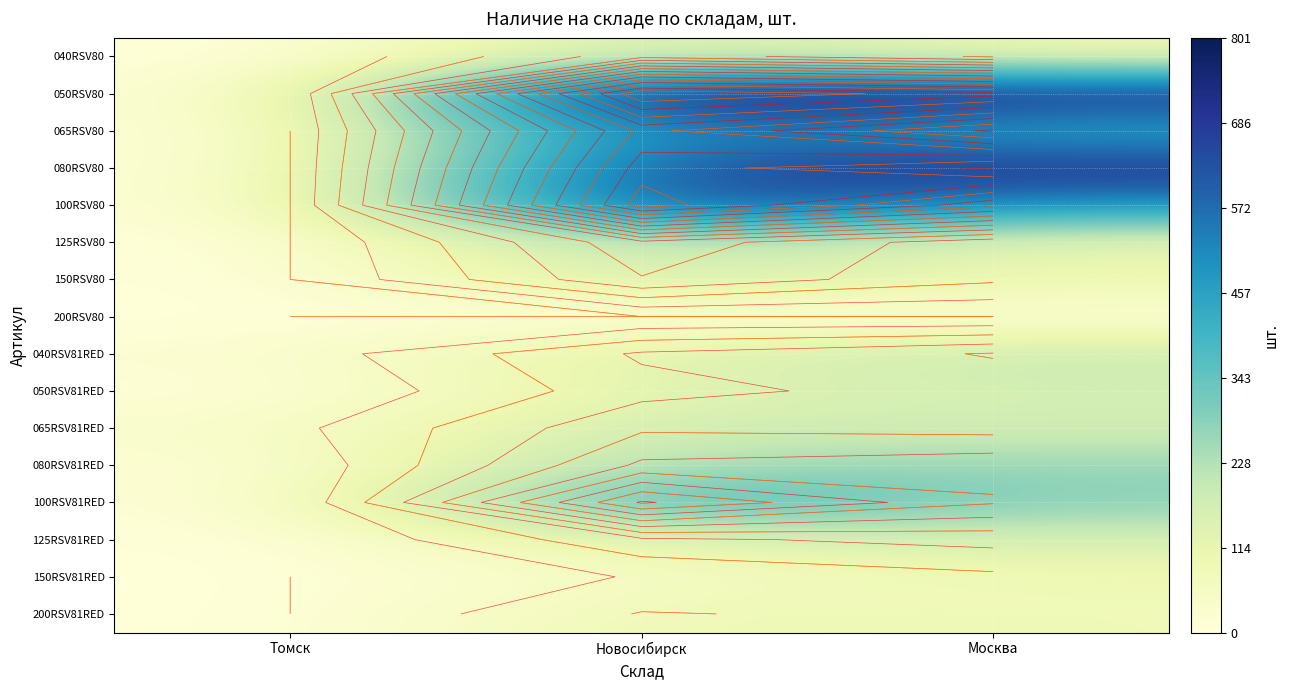

Where does the 125RSV80 series first go above 108?

Новосибирск